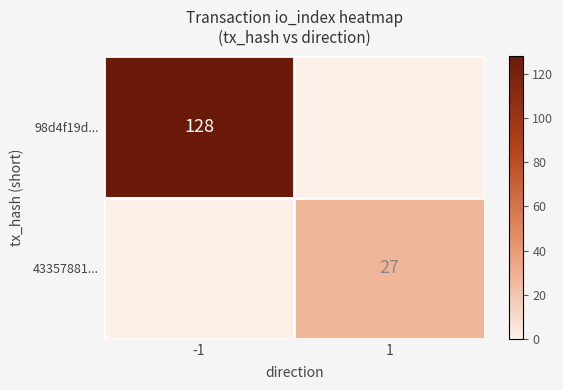

True or false: 98d4f19d... has a value of 128 at -1.

True